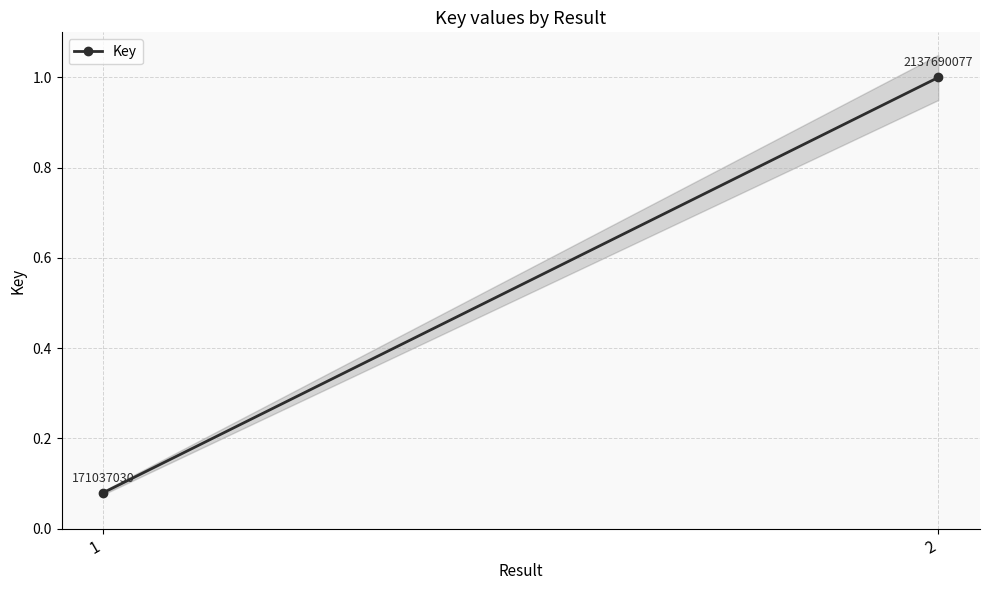

How many values are below 1?

1